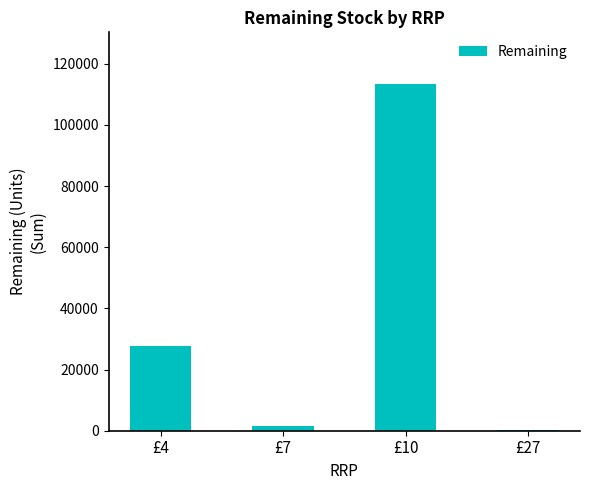

Are the bars horizontal?

No